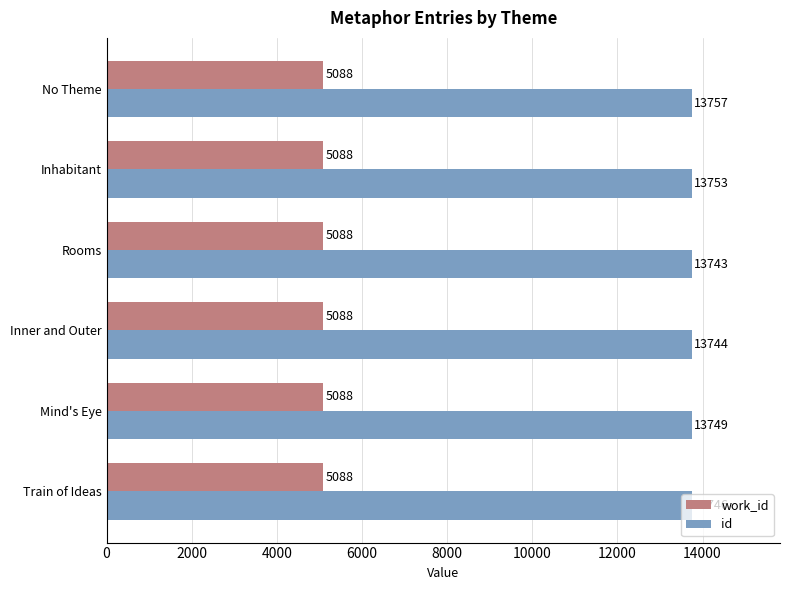

Count the number of data series in this chart.

2